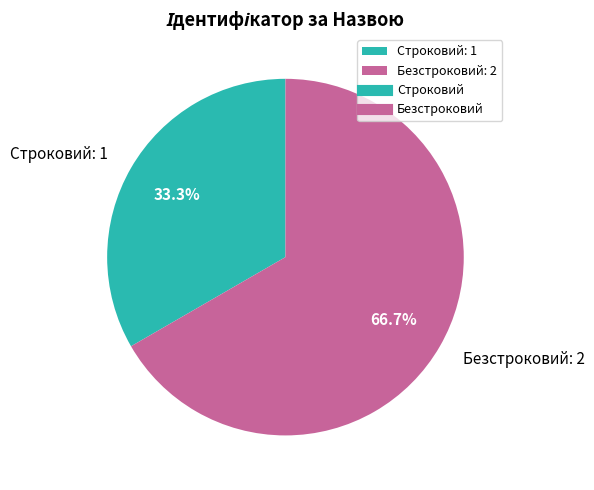

How many slices are in this pie chart?

2